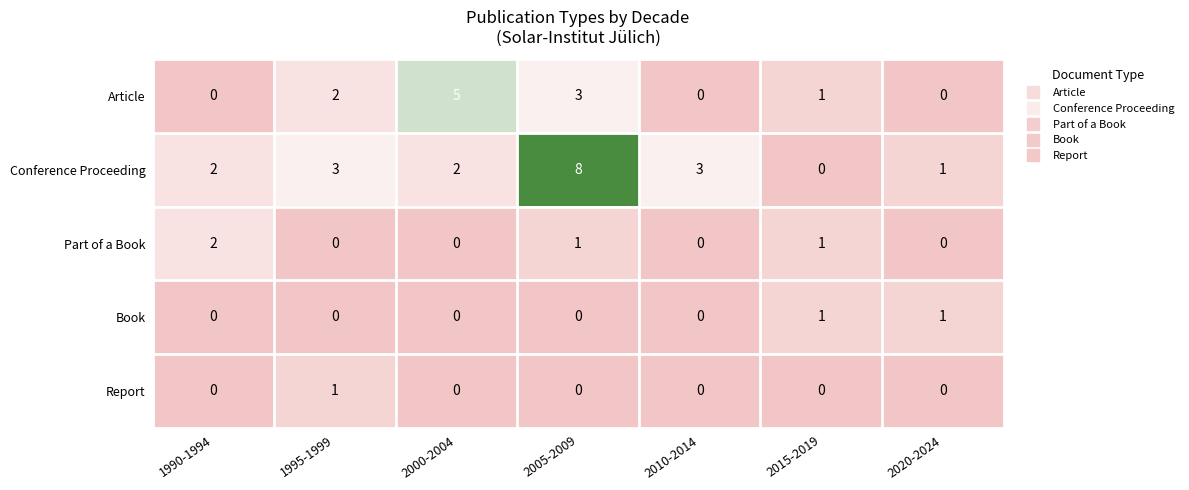

How many positive values does the Article series have?

4